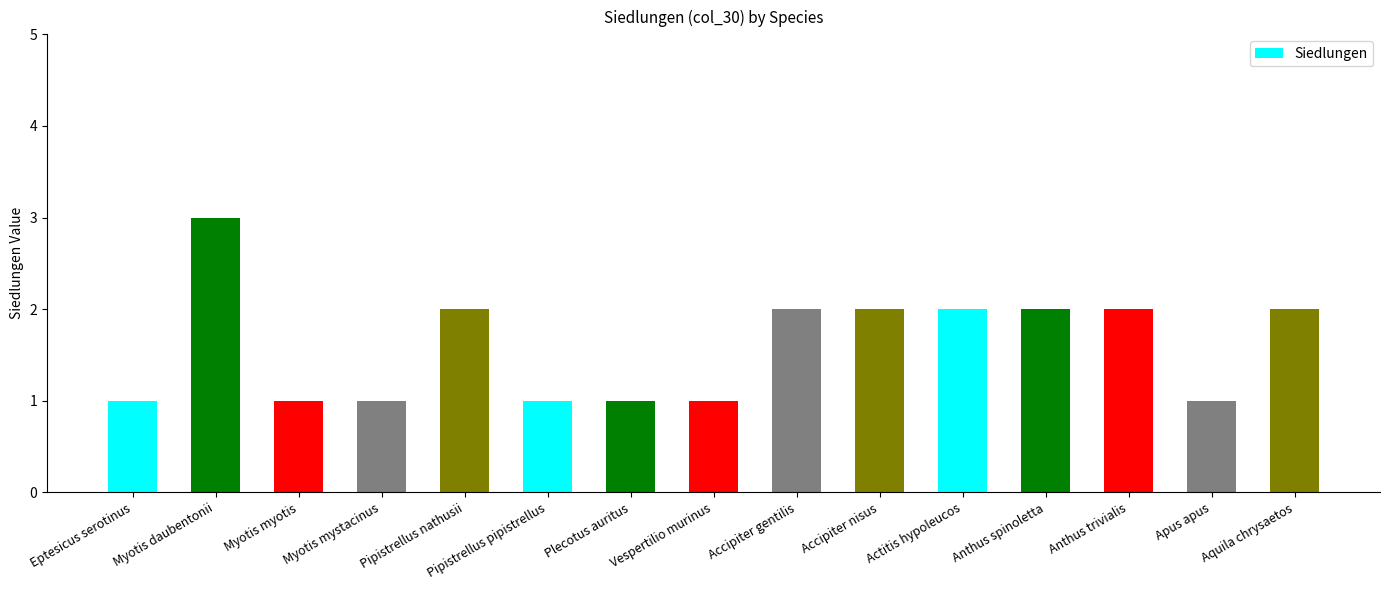

How many values are between 1 and 2?

14